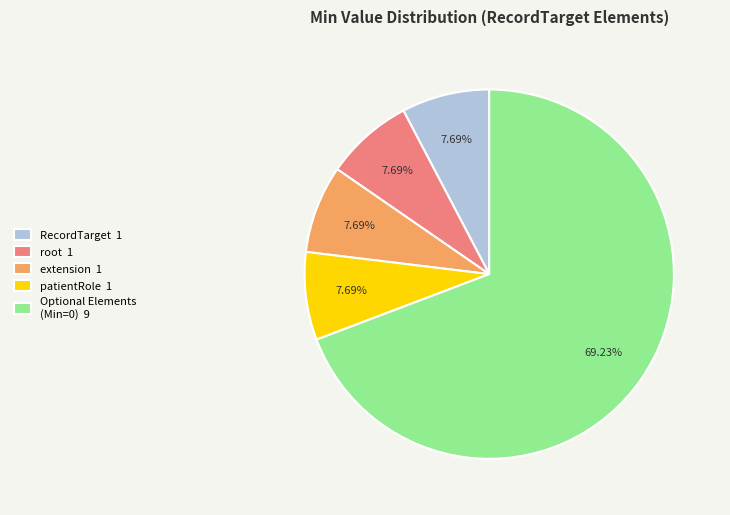

Does any single category account for the majority?

Yes